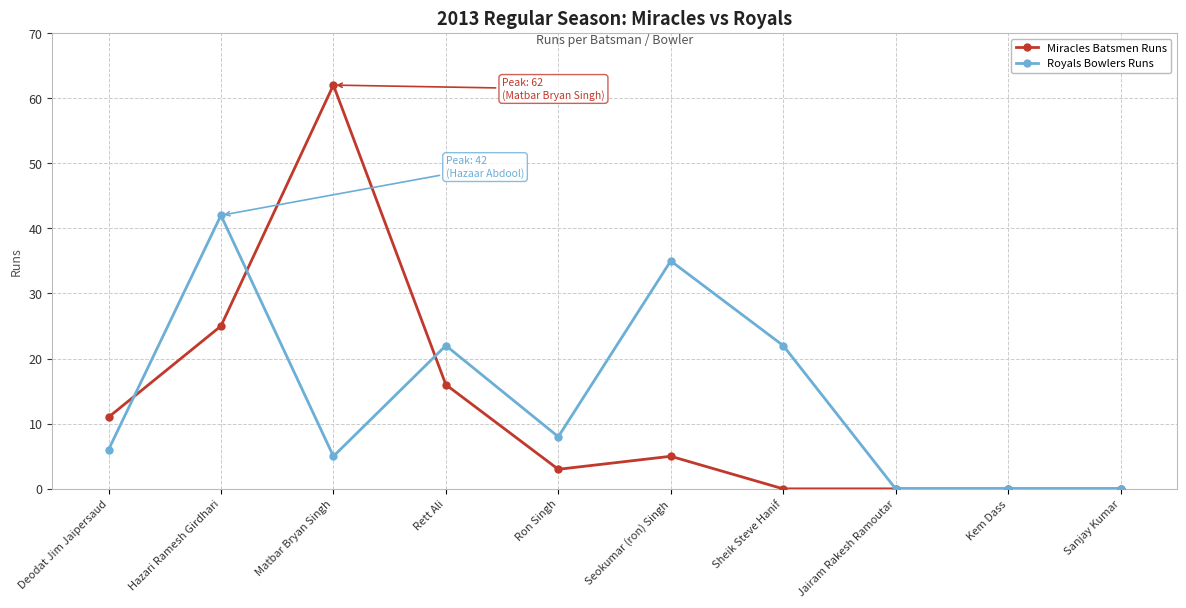

How many lines are shown in the chart?

2